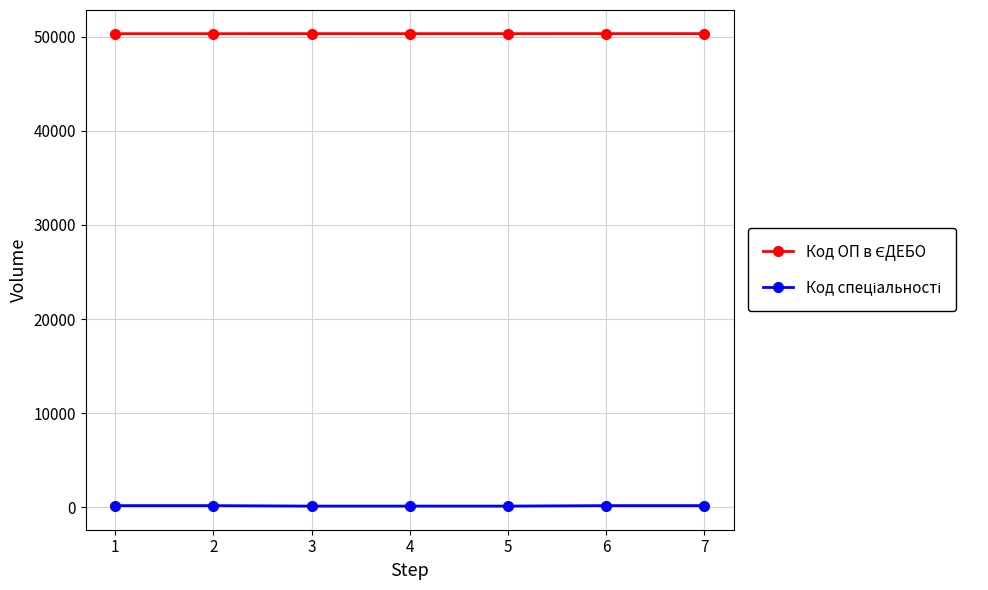

What is the maximum value shown in the chart?

50333